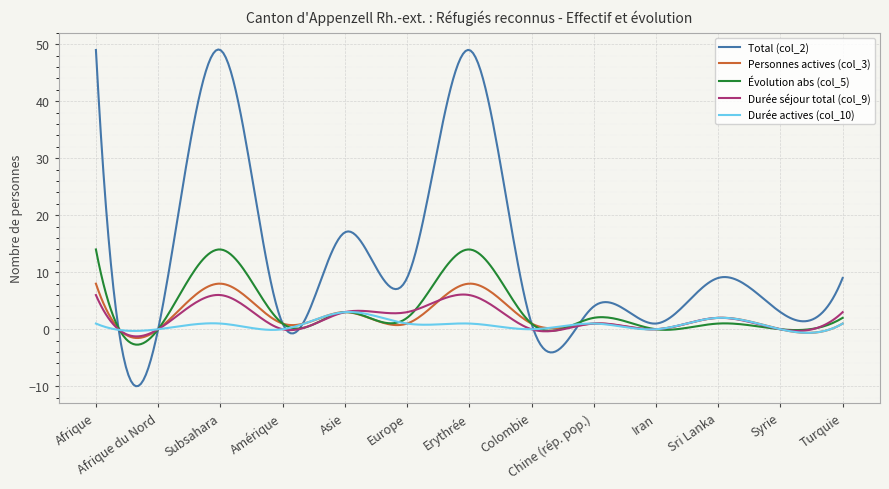

What is the greatest value displayed?

49.1